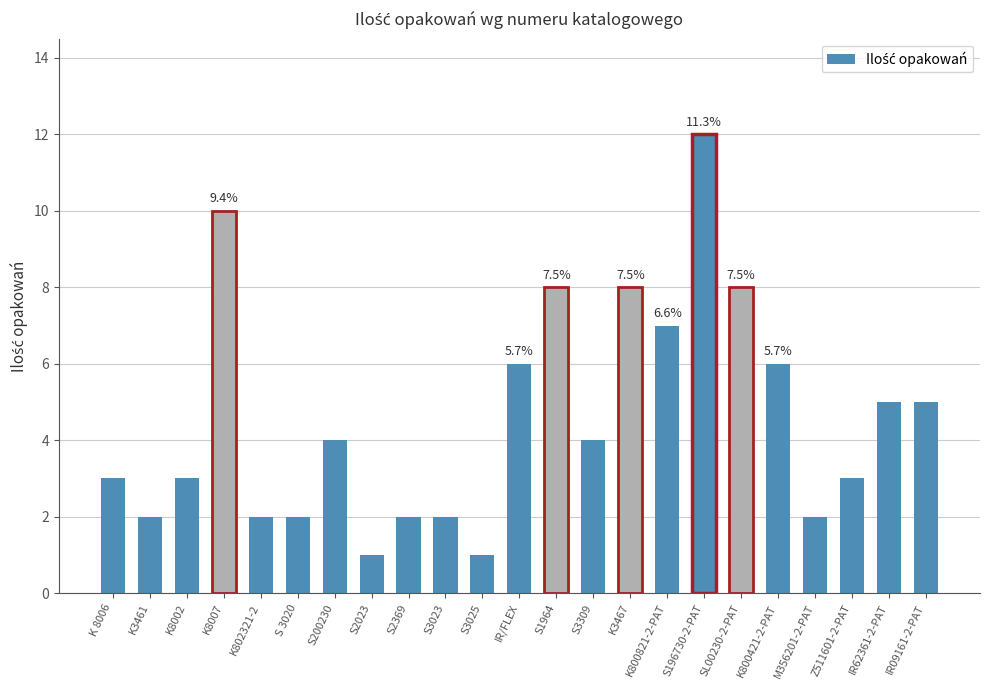

Reading left to right, transcribe all the data shown in this chart.

K 8006=3	K3461=2	K8002=3	K8007=10	K802321-2=2	S 3020=2	S200230=4	S2023=1	S2369=2	S3023=2	S3025=1	IR/FLEX=6	S1964=8	S3309=4	K3467=8	K800821-2-PAT=7	S196730-2-PAT=12	SL00230-2-PAT=8	K800421-2-PAT=6	M356201-2-PAT=2	Z511601-2-PAT=3	IR62361-2-PAT=5	IR09161-2-PAT=5